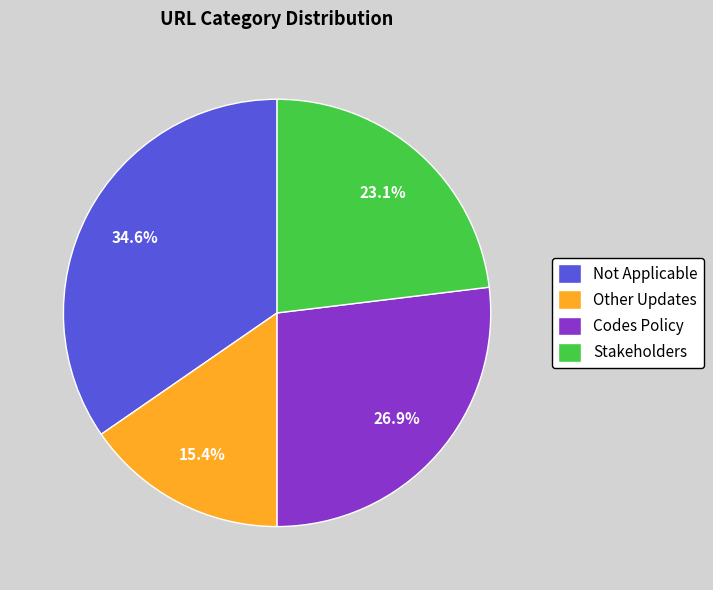

To the nearest percent, what percentage of the pie is Other Updates?

15%